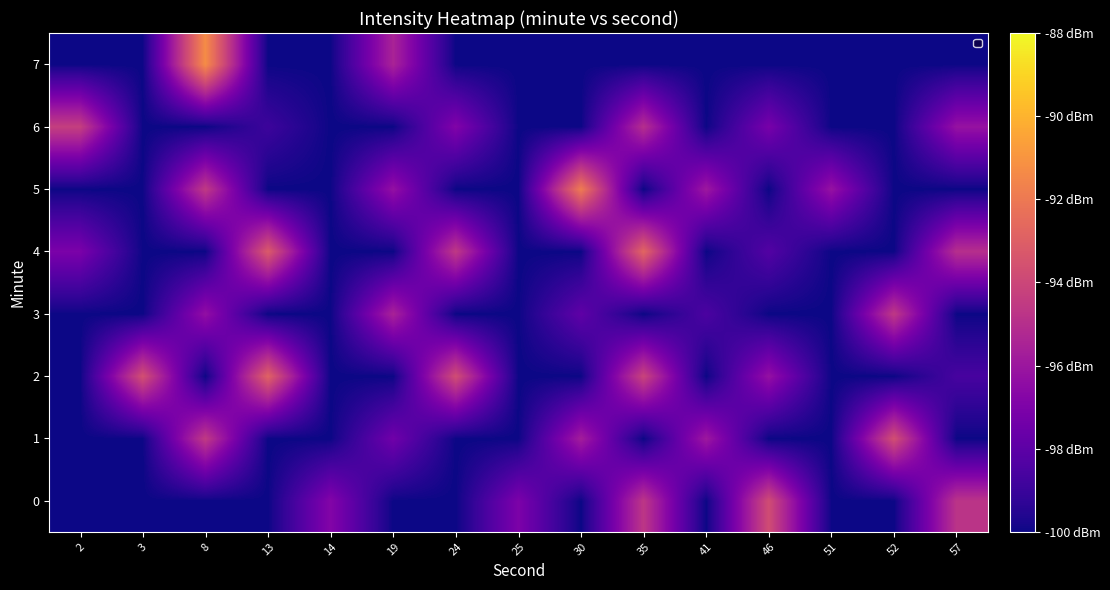

List the series in order of their peak value, lowest first.

row_3, row_6, row_0, row_1, row_2, row_4, row_5, row_7